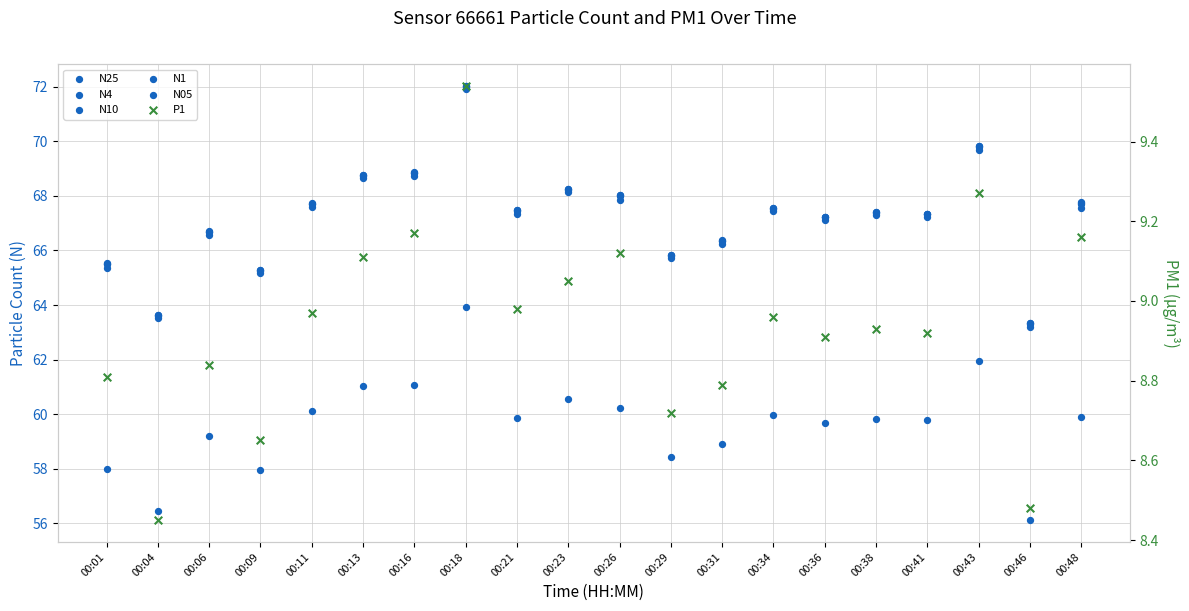

What are all the series names shown in the legend?

N25, N4, N10, N1, N05, P1